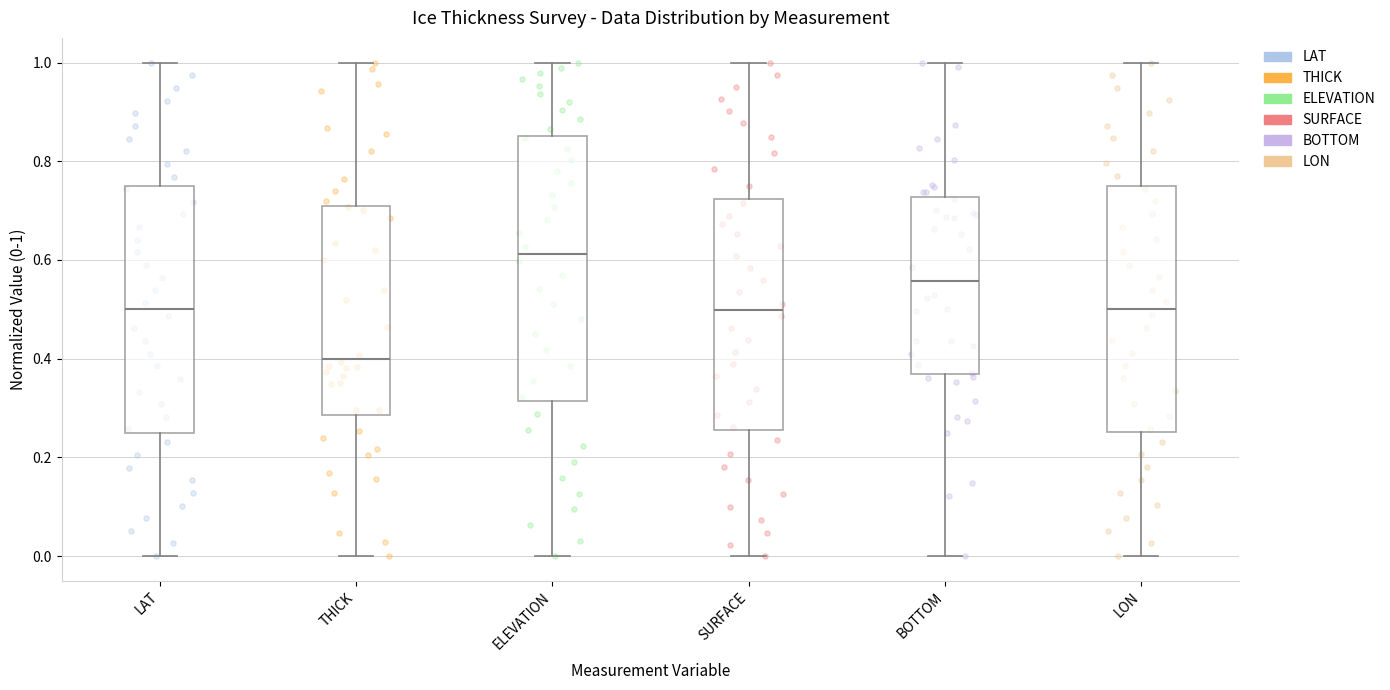

Which box is the tallest, from its lower edge to its upper edge?

ELEVATION